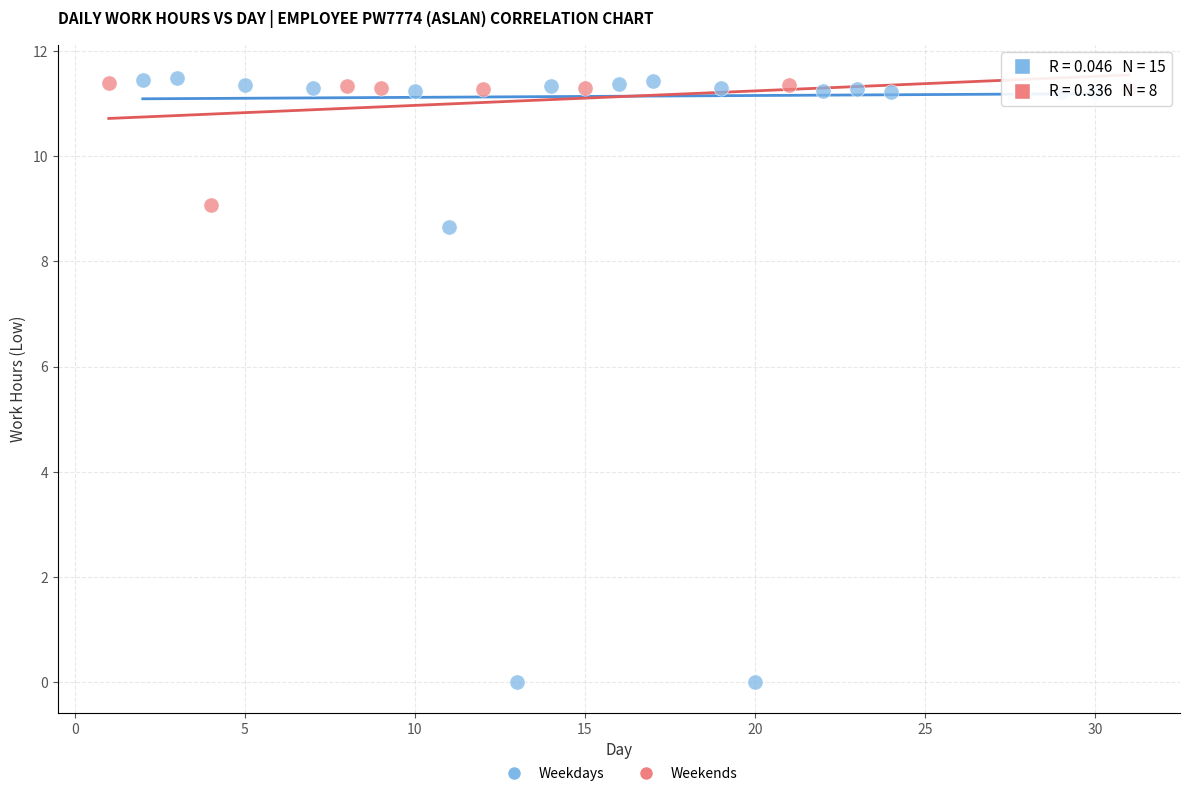

What are all the series names shown in the legend?

Weekdays, Weekends